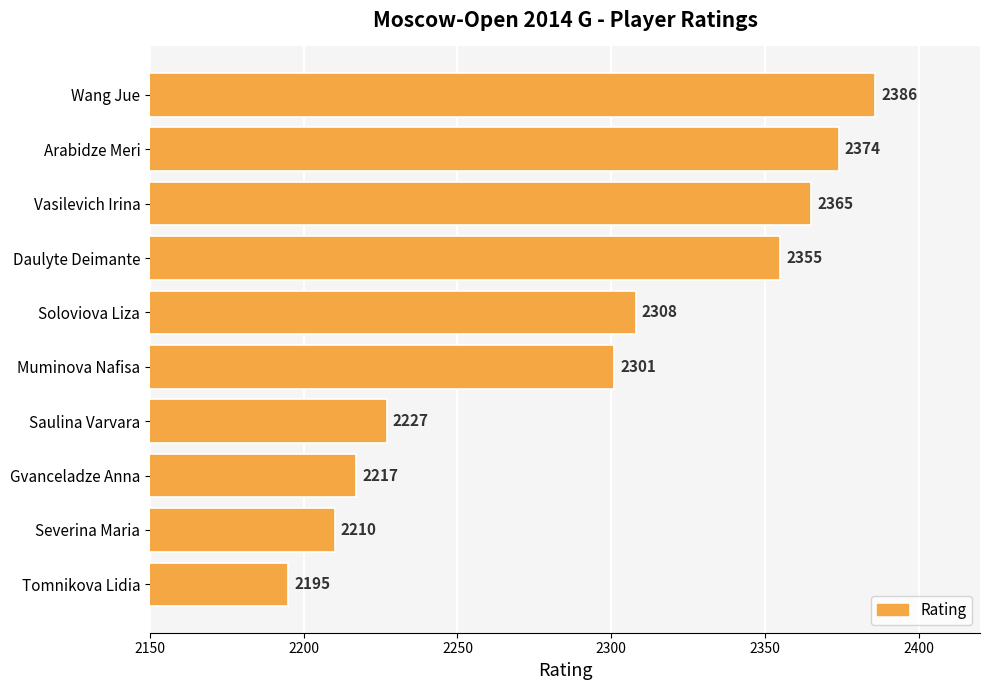

Reading bottom to top, transcribe all the data shown in this chart.

2195	2210	2217	2227	2301	2308	2355	2365	2374	2386